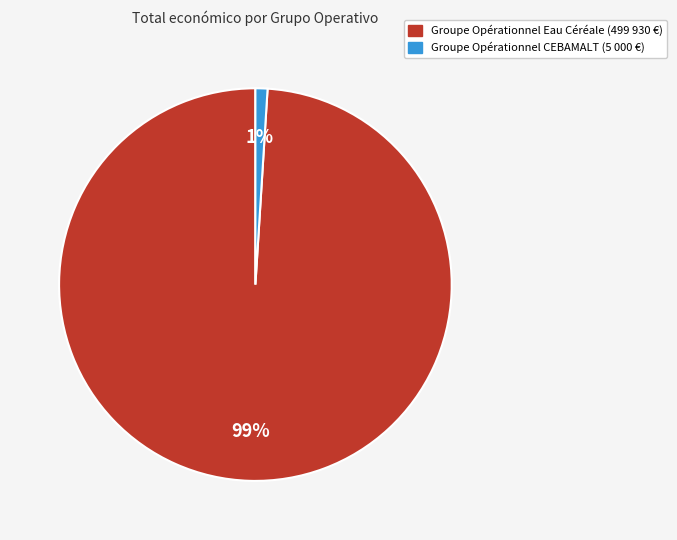

Is it true that Groupe Opérationnel Eau Céréale is 99% of the pie?

True